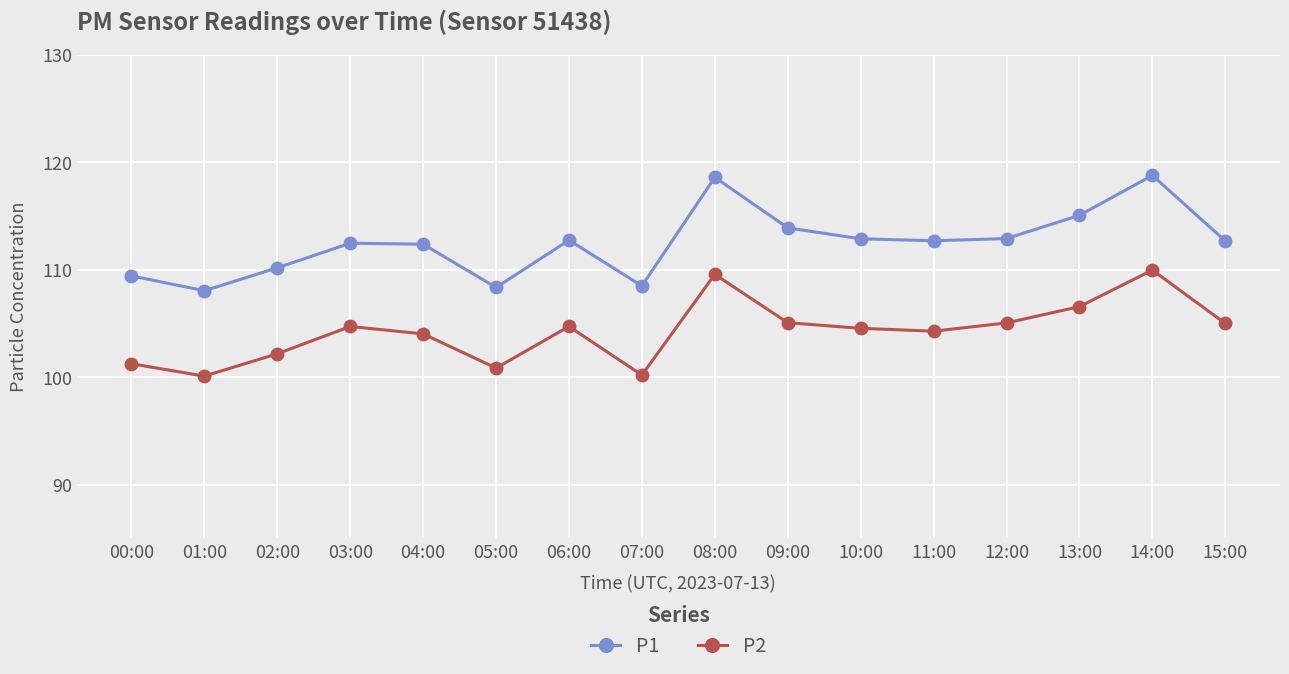

Rank the series by their maximum value, from lowest to highest.

P2, P1